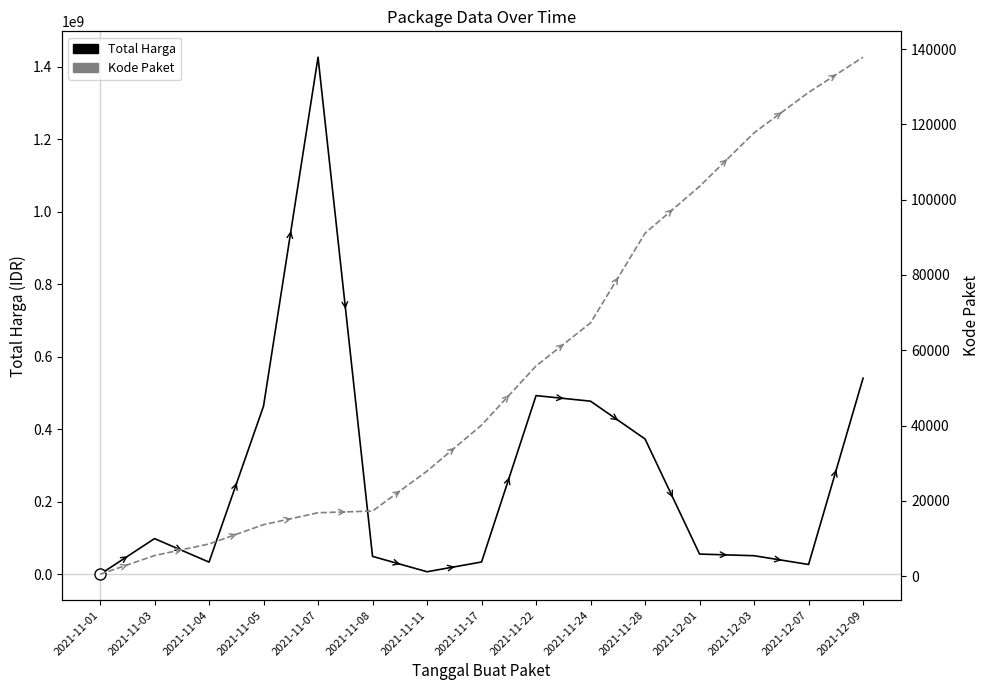

Rank the series by their maximum value, from lowest to highest.

Kode Paket, Total Harga